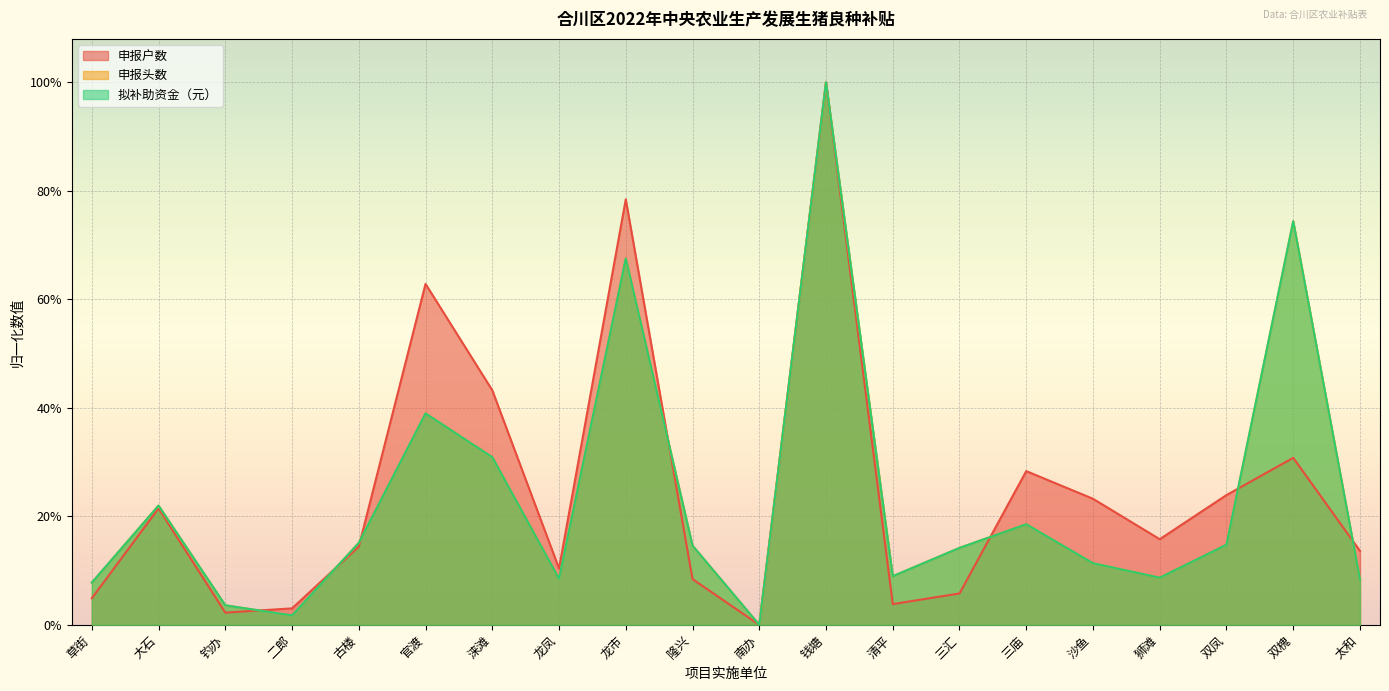

After their last crossing, which series has the higher values: 申报户数 or 拟补助资金（元）?

申报户数